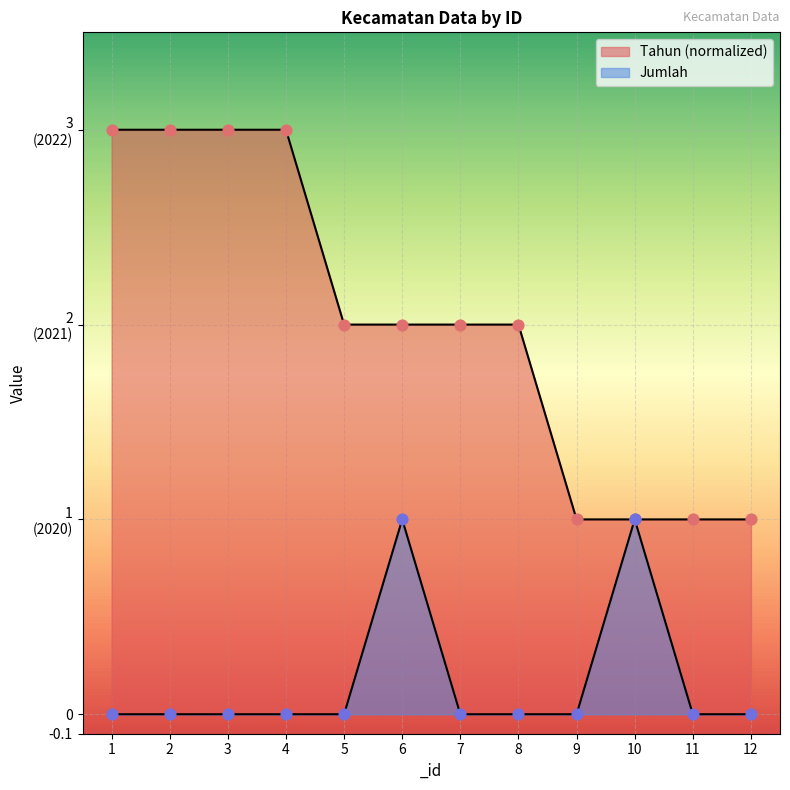

Which series has the widest spread of Y values?

Tahun